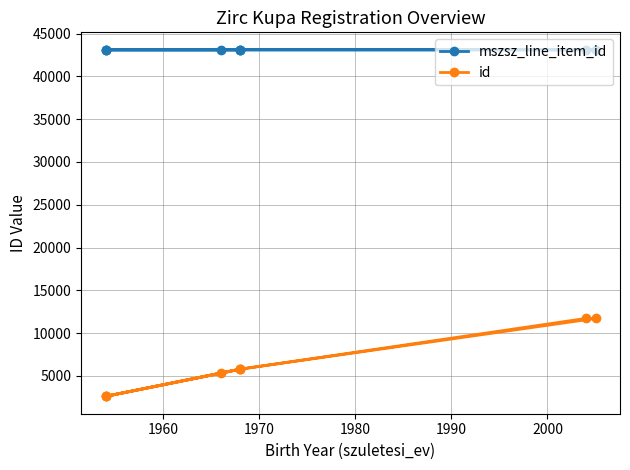

At which label is mszsz_line_item_id closest to 43102?

2000